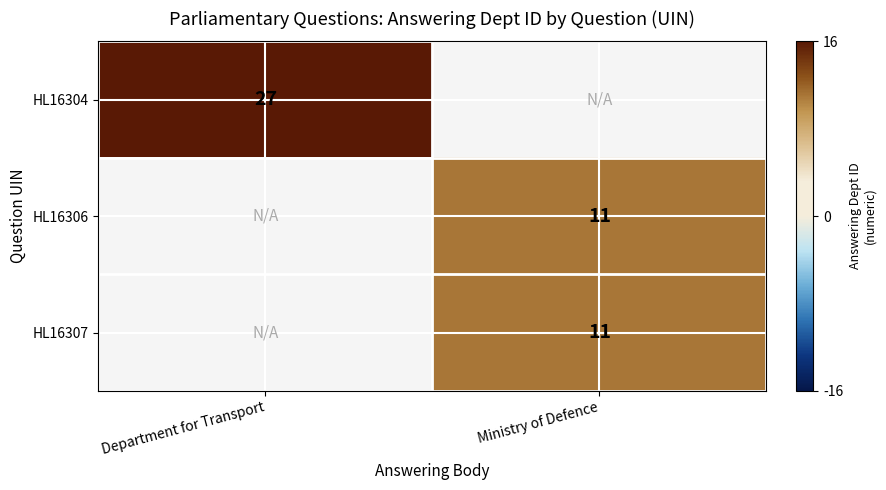

The value of HL16307 at Ministry of Defence is 11. True or false?

True